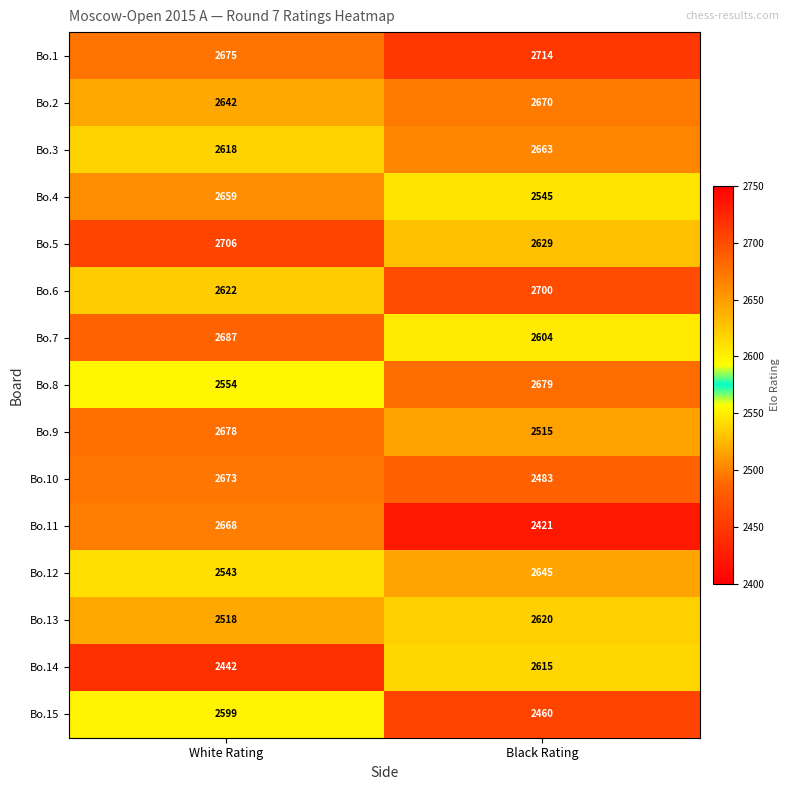

Reading left to right, transcribe all the data shown in this chart.

Bo.1: 2675	2714
Bo.2: 2642	2670
Bo.3: 2618	2663
Bo.4: 2659	2545
Bo.5: 2706	2629
Bo.6: 2622	2700
Bo.7: 2687	2604
Bo.8: 2554	2679
Bo.9: 2678	2515
Bo.10: 2673	2483
Bo.11: 2668	2421
Bo.12: 2543	2645
Bo.13: 2518	2620
Bo.14: 2442	2615
Bo.15: 2599	2460